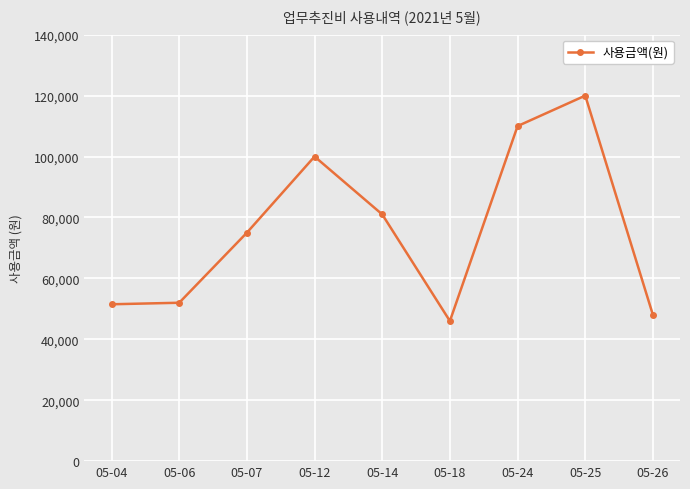

Count the number of categories in the chart.

9